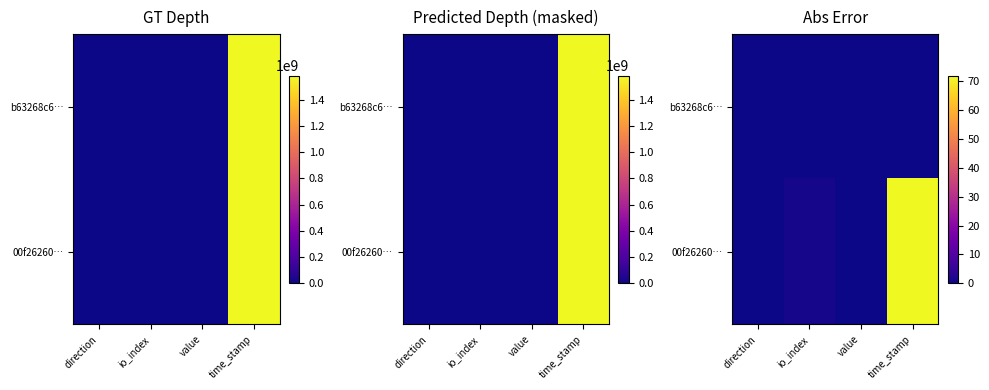

Where does the 00f26260… series first go above 1?

time_stamp